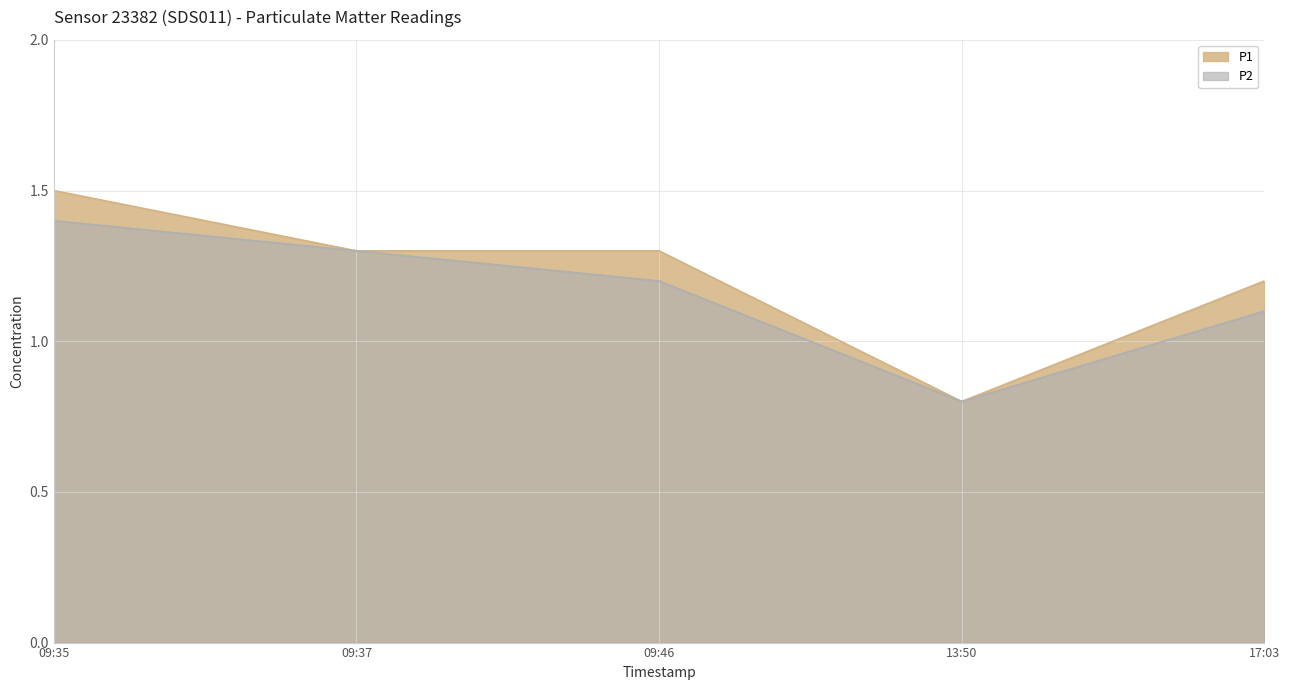

Is it true that P1 equals 1.3 at 09:46?

True